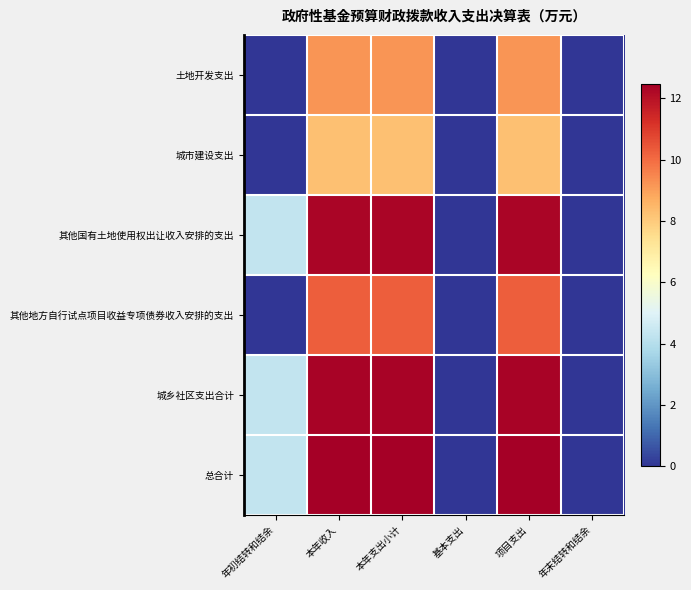

Between 本年支出小计 and 项目支出, which is larger?

本年支出小计